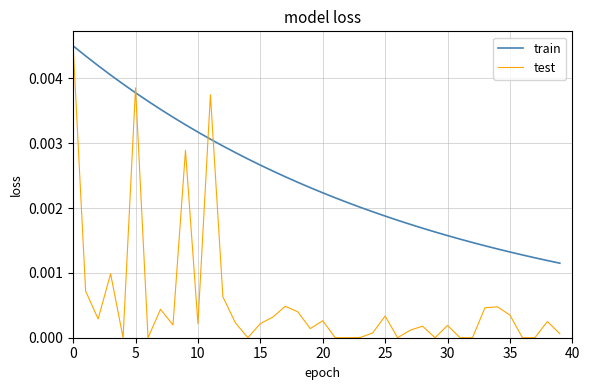

Which series has the largest total across all categories?

train